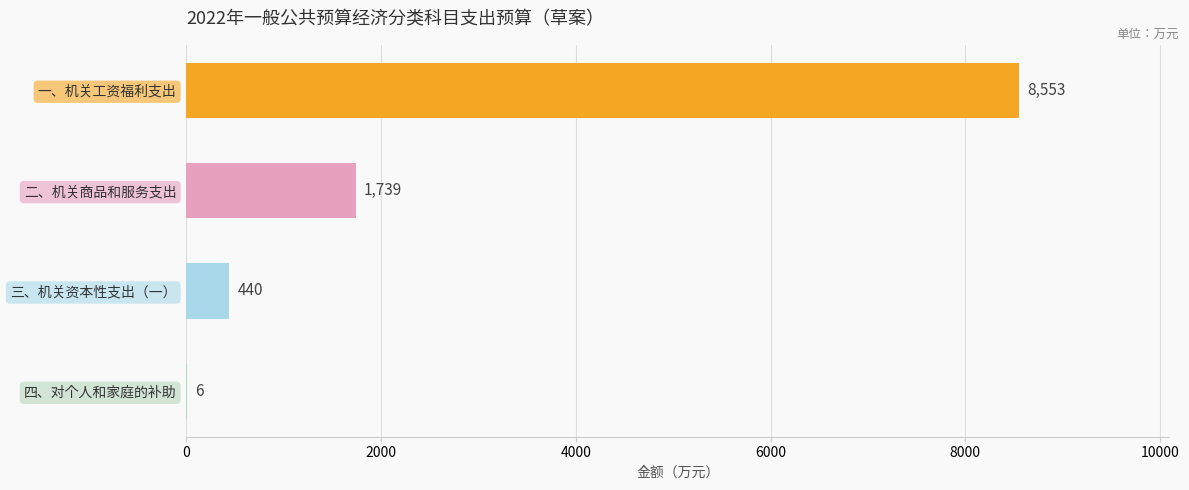

What is the ratio of the value at 三、机关资本性支出（一） to the value at 二、机关商品和服务支出?

0.3